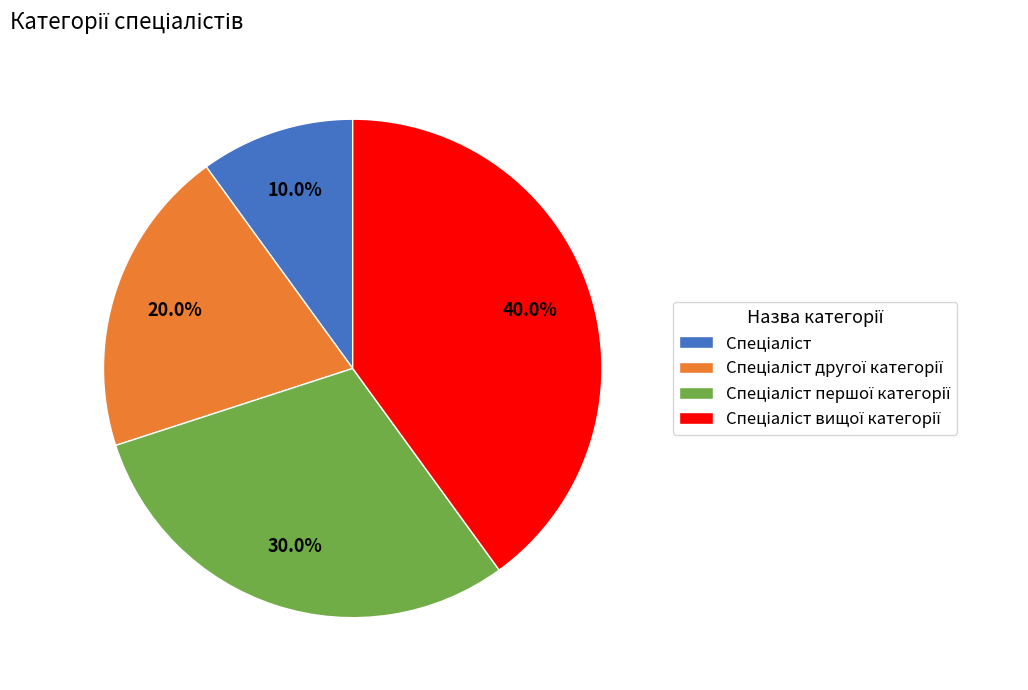

Is there any slice that represents more than half of the pie?

No